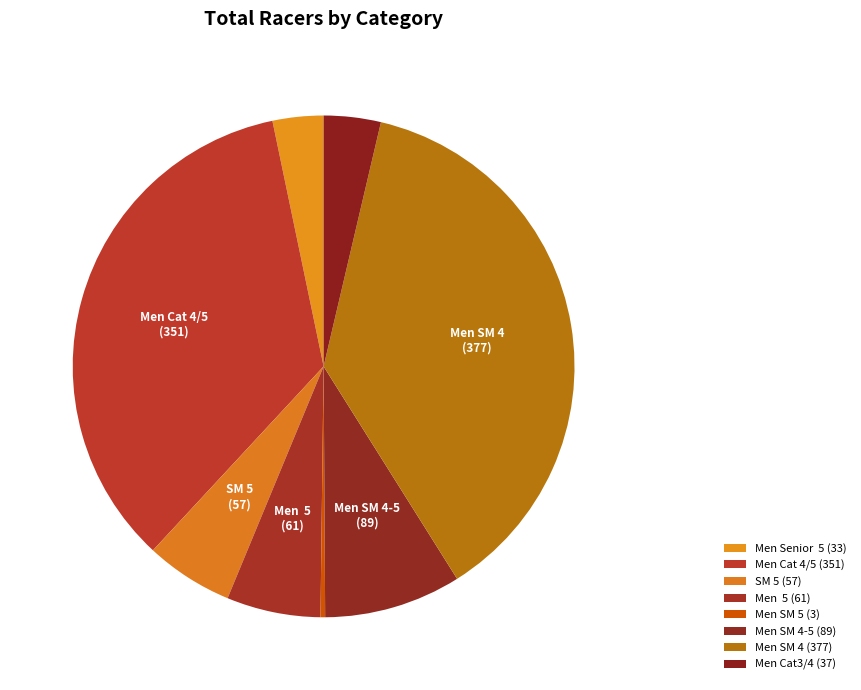

Count the number of slices in the pie.

8